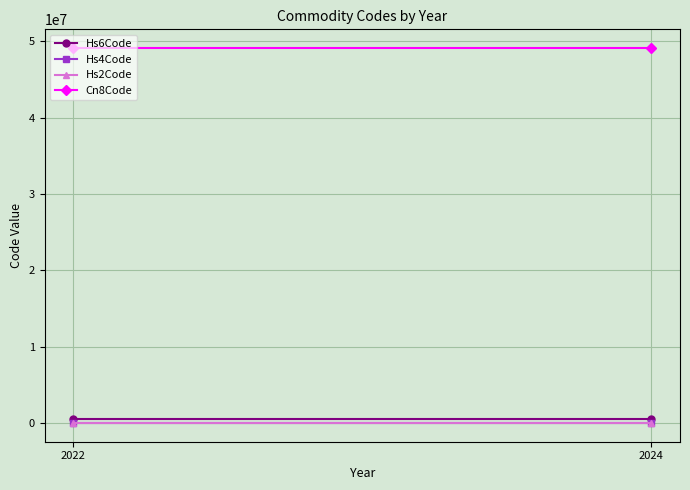

The value of Cn8Code at 2024 is 75009686. True or false?

False